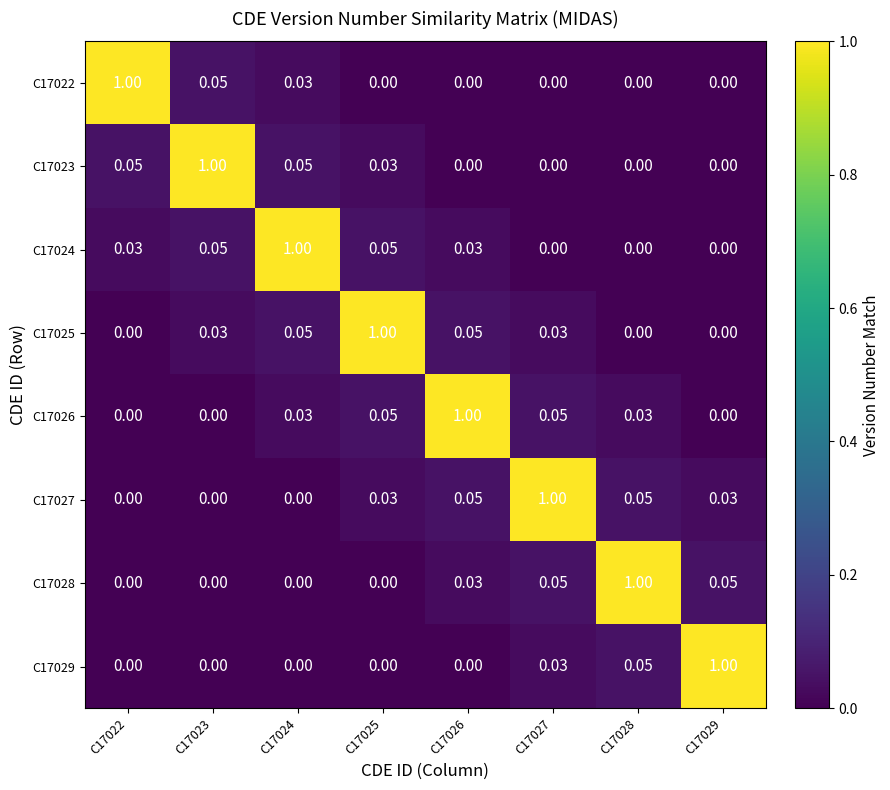

Is the value of C17026 at C17027 greater than the value of C17027 at C17025?

Yes